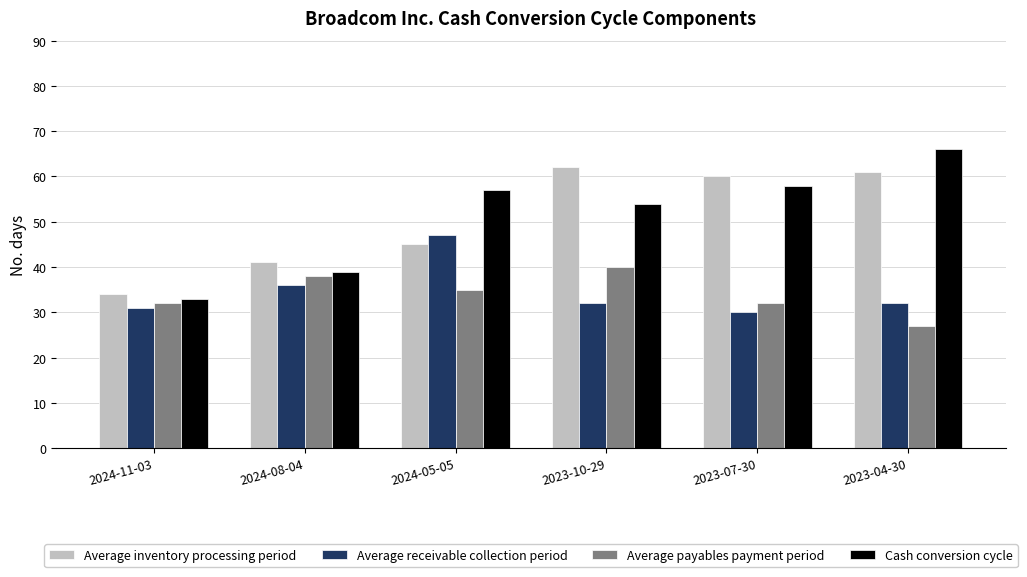

Is the value of Average inventory processing period at 2024-08-04 greater than the value of Average payables payment period at 2023-10-29?

Yes